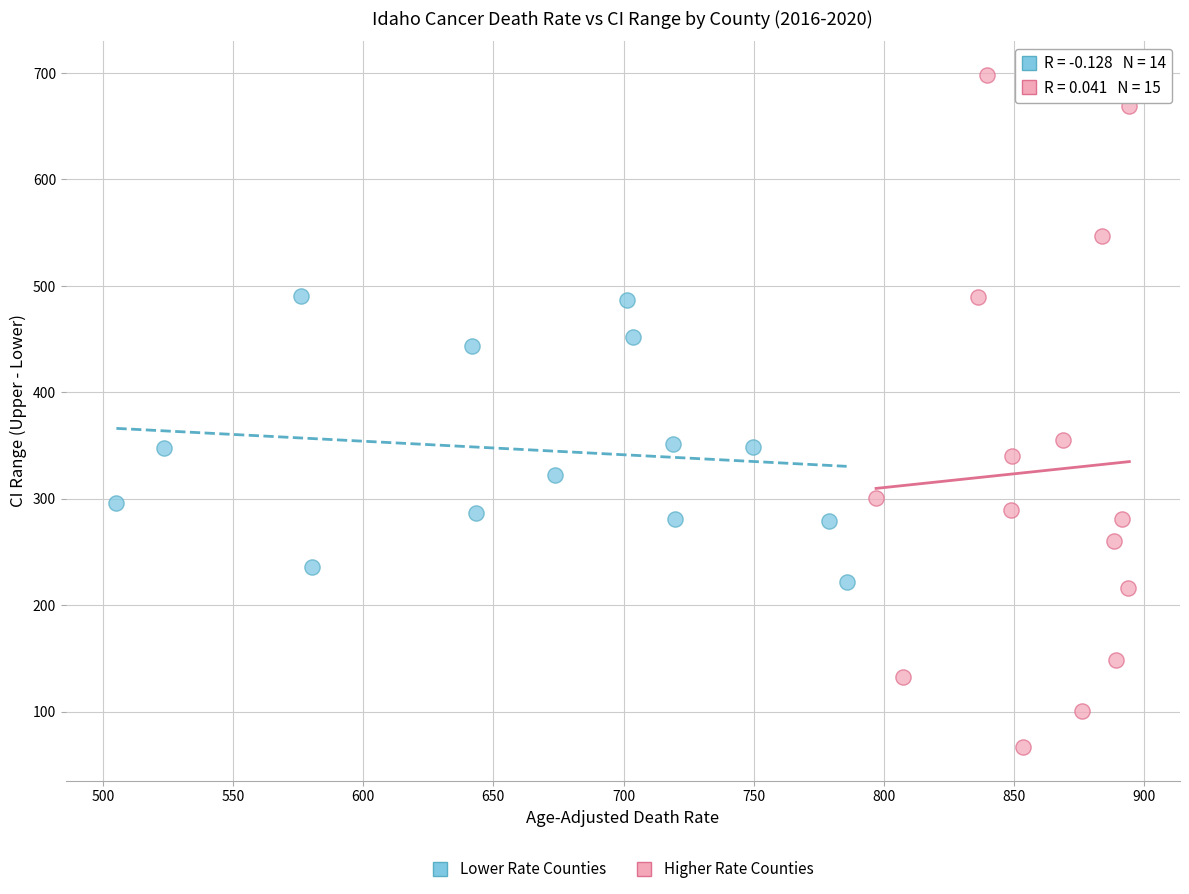

Which series contains the highest Y value?

Higher Rate Counties